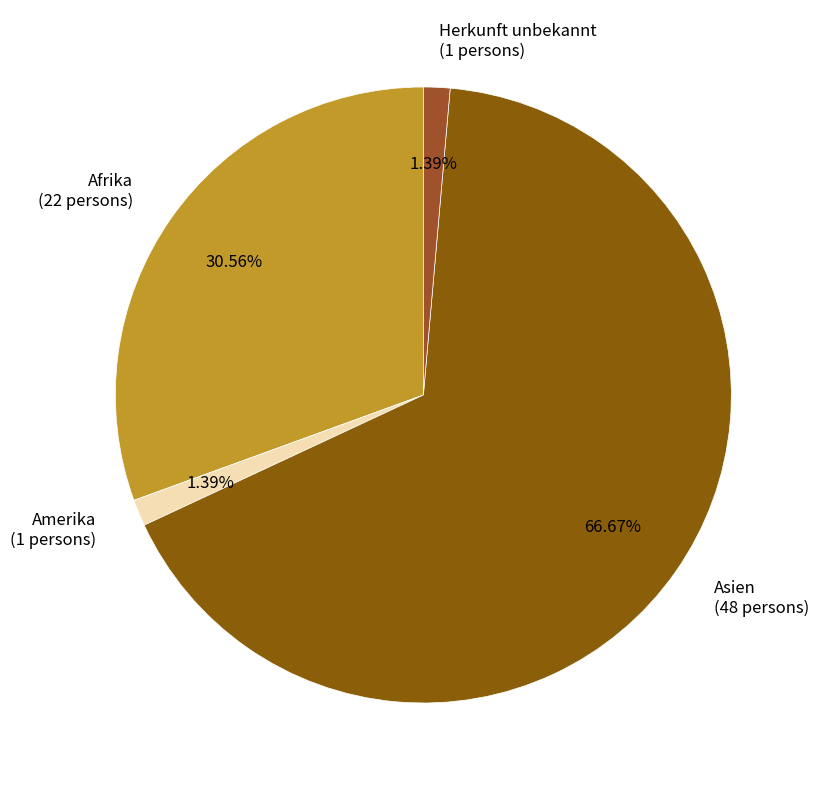

To the nearest percent, what portion does Afrika represent?

31%